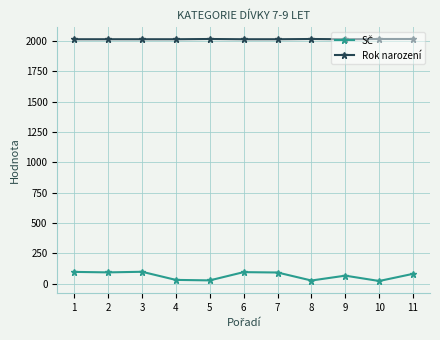

The value of Rok narození at 5 is 2016. True or false?

True